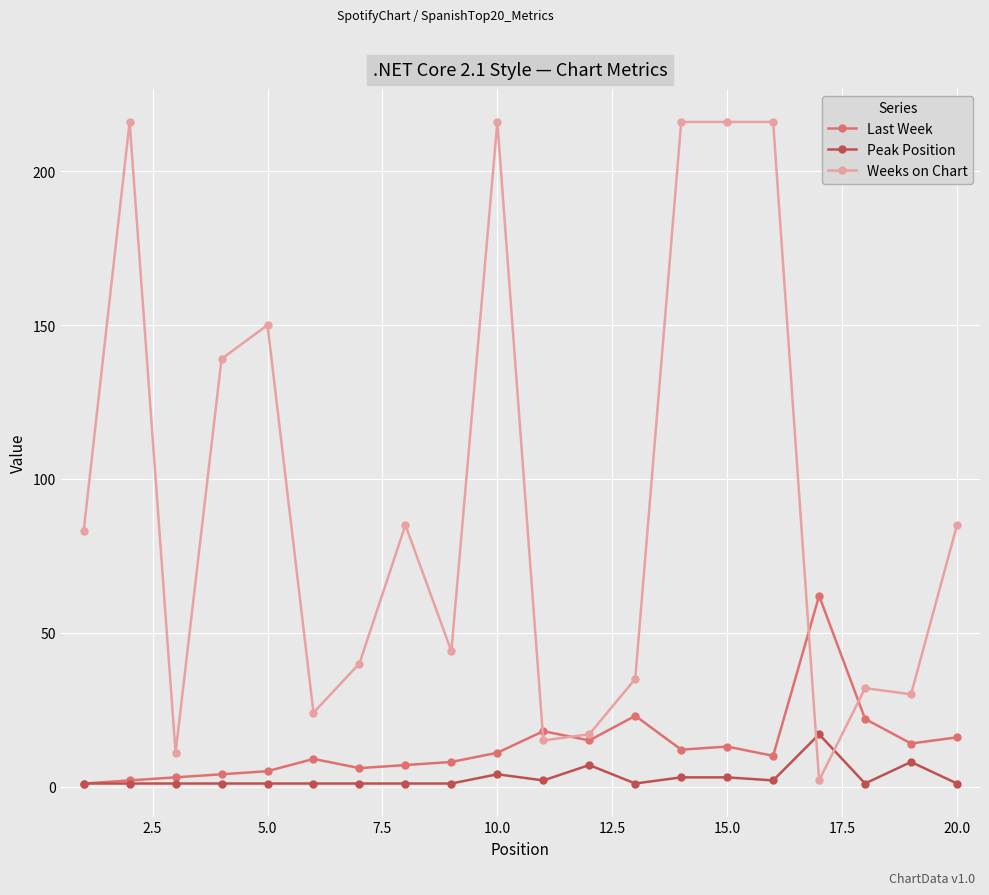

Which series has the widest spread of values?

Weeks on Chart